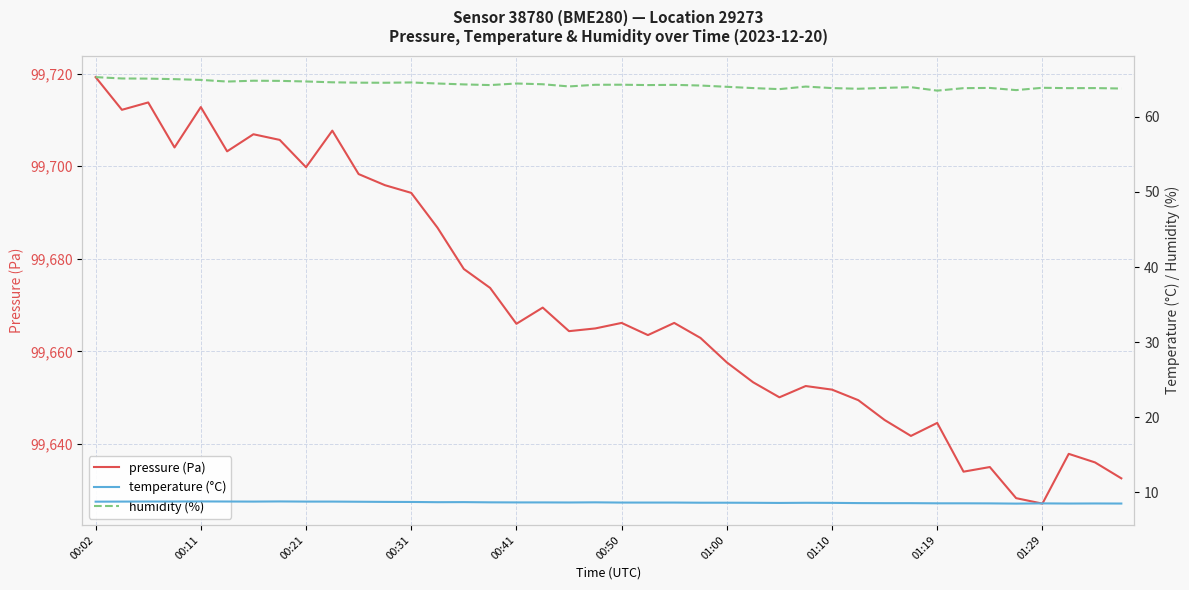

List the series in order of their peak value, highest first.

pressure (Pa), humidity (%), temperature (°C)